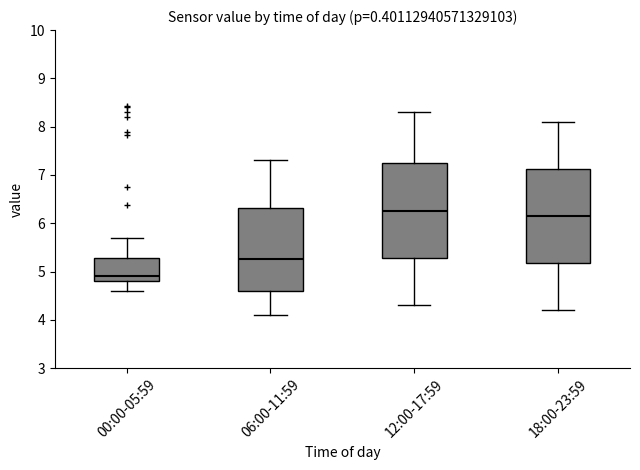

Where does the upper whisker of the box for 18:00-23:59 end on the y-axis? The values are not printed on the chart, so give them approximately, as read against the axis.

8.1